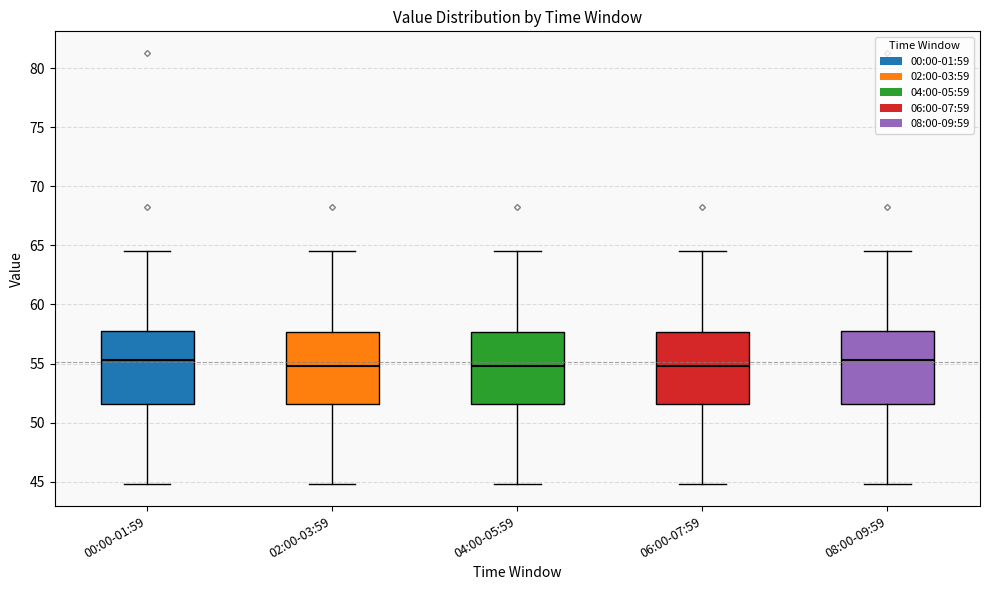

Reading left to right, read every box against the y-axis: the position of its median line, the range the box covers, and the ends of its whiskers. The values are not printed on the chart, so give them approximately, as read against the axis.

00:00-01:59: median 55.5, box 51.5 to 58.0, whiskers 45.0 to 64.5
02:00-03:59: median 55.0, box 51.5 to 57.5, whiskers 45.0 to 64.5
04:00-05:59: median 55.0, box 51.5 to 57.5, whiskers 45.0 to 64.5
06:00-07:59: median 55.0, box 51.5 to 57.5, whiskers 45.0 to 64.5
08:00-09:59: median 55.5, box 51.5 to 58.0, whiskers 45.0 to 64.5